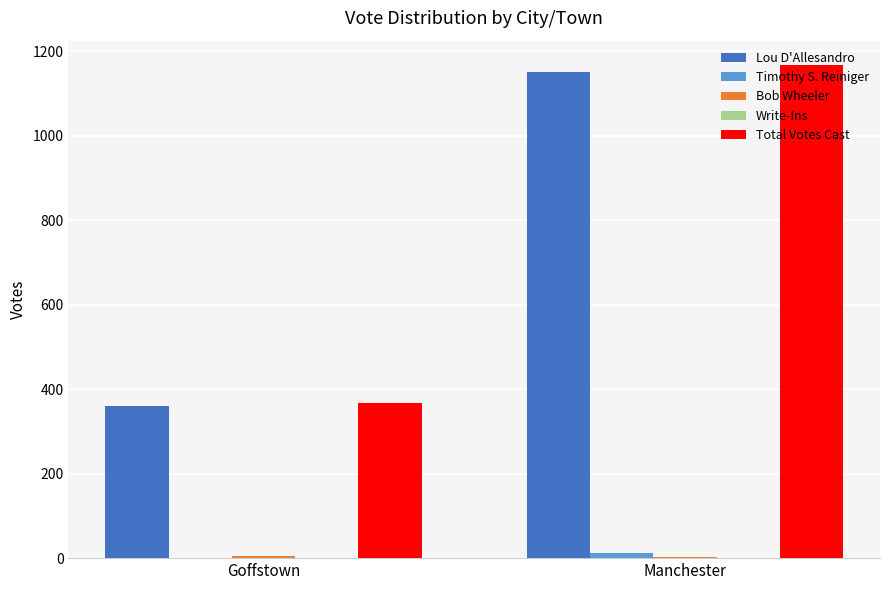

Which category has the highest value across all series?

Manchester